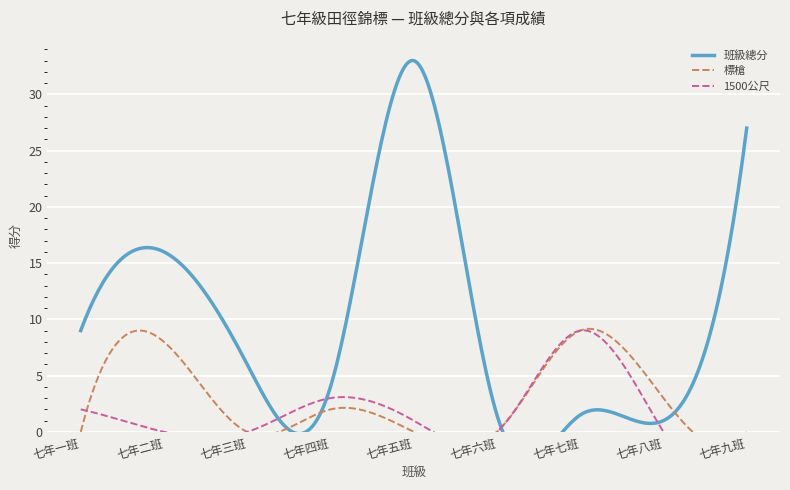

What is the difference between the highest and lowest values at 七年八班?

3.0